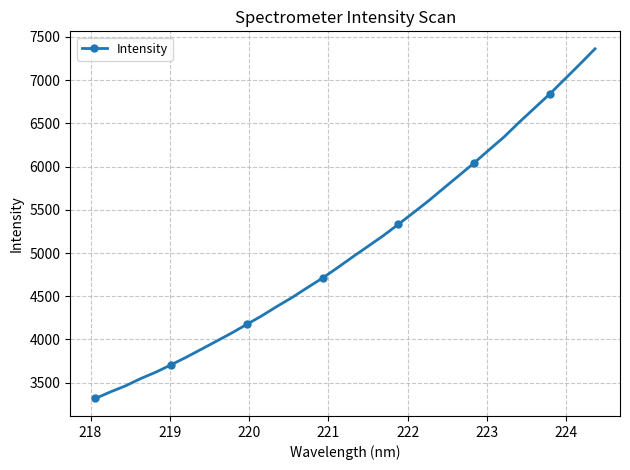

What is the value of the 21st point from the left?

5331.9